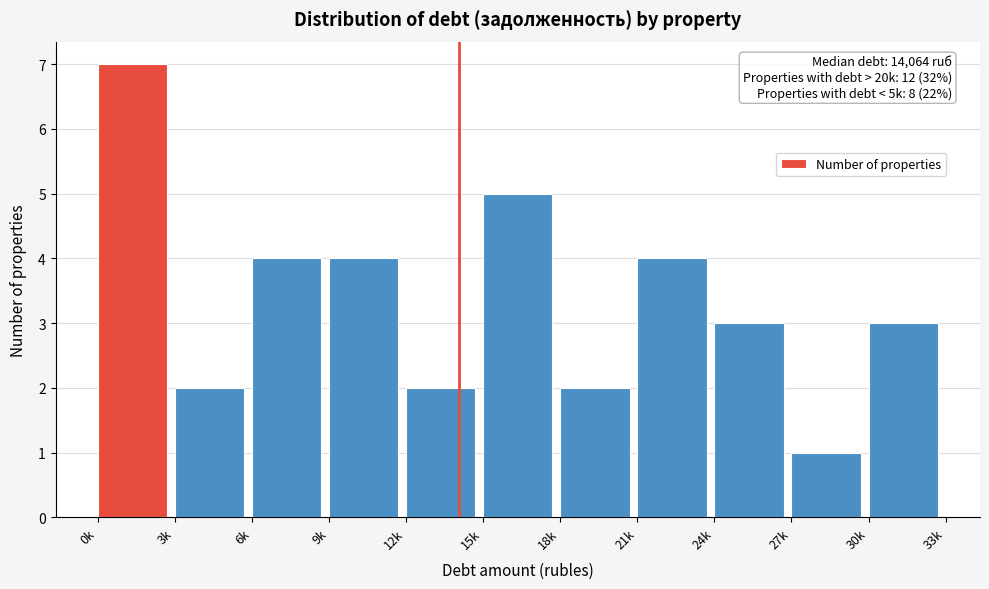

Reading right to left, list all the values displayed in this chart.

3	1	3	4	2	5	2	4	4	2	7